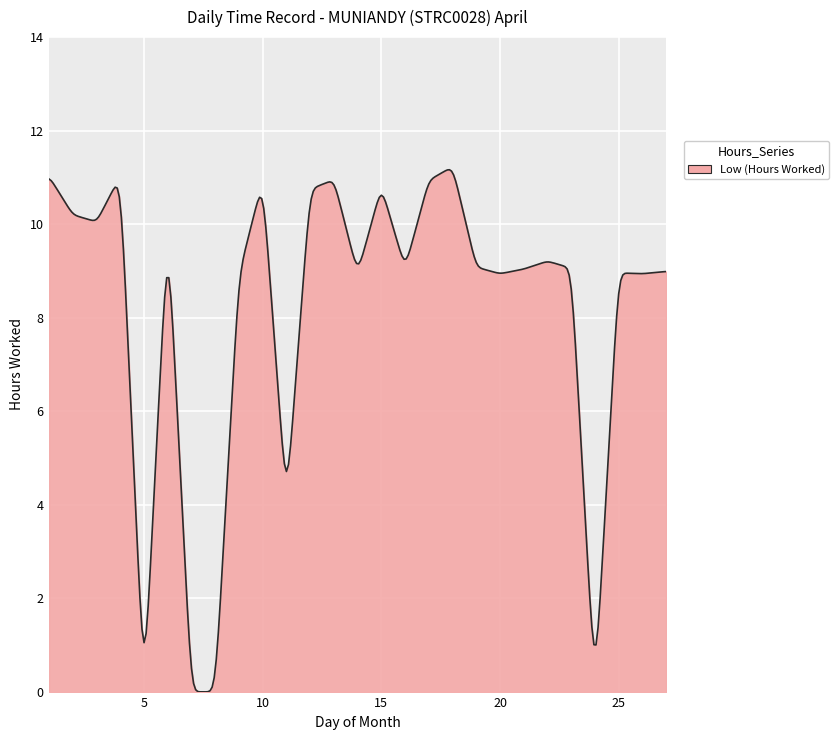

Does the chart display data point markers on the line(s)?

No